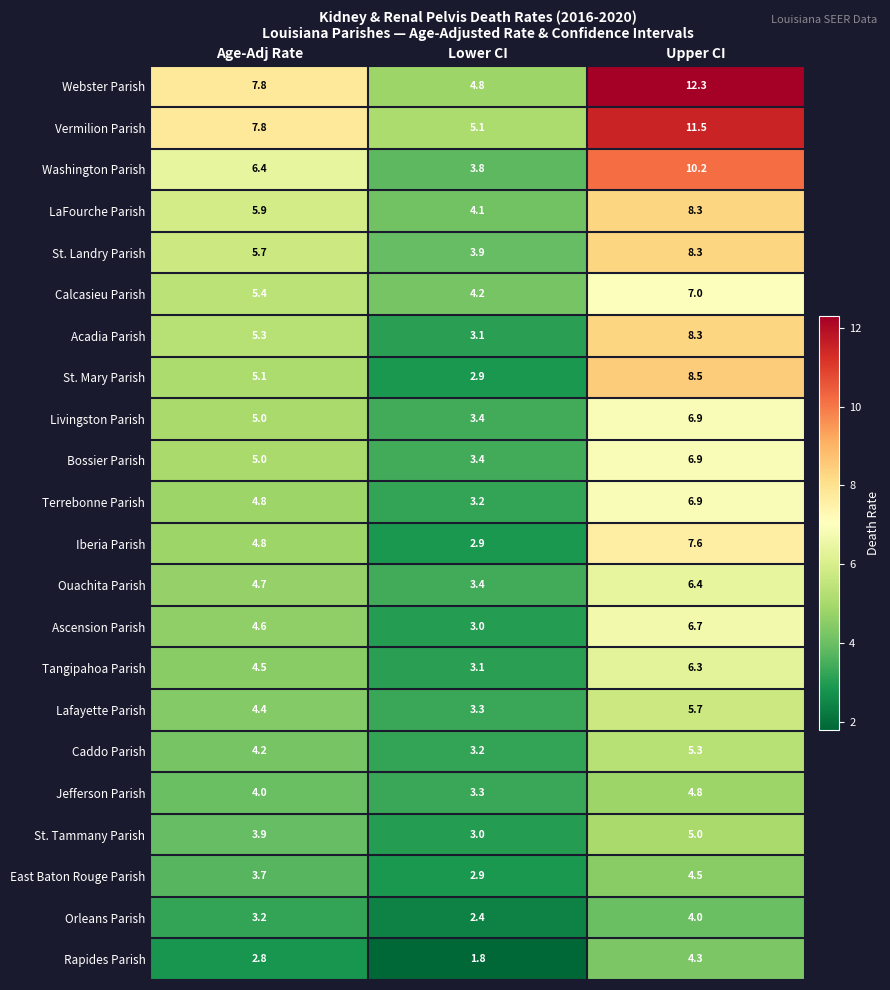

Where is Rapides Parish nearest to the value 3?

Age-Adj Rate